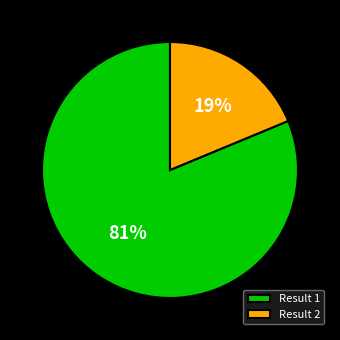

Rank the categories by value from lowest to highest.

Result 2, Result 1